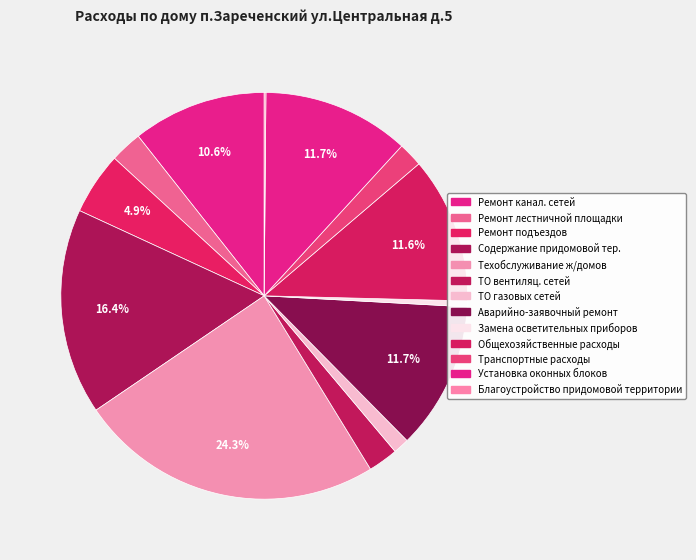

How many segments does this pie chart have?

13